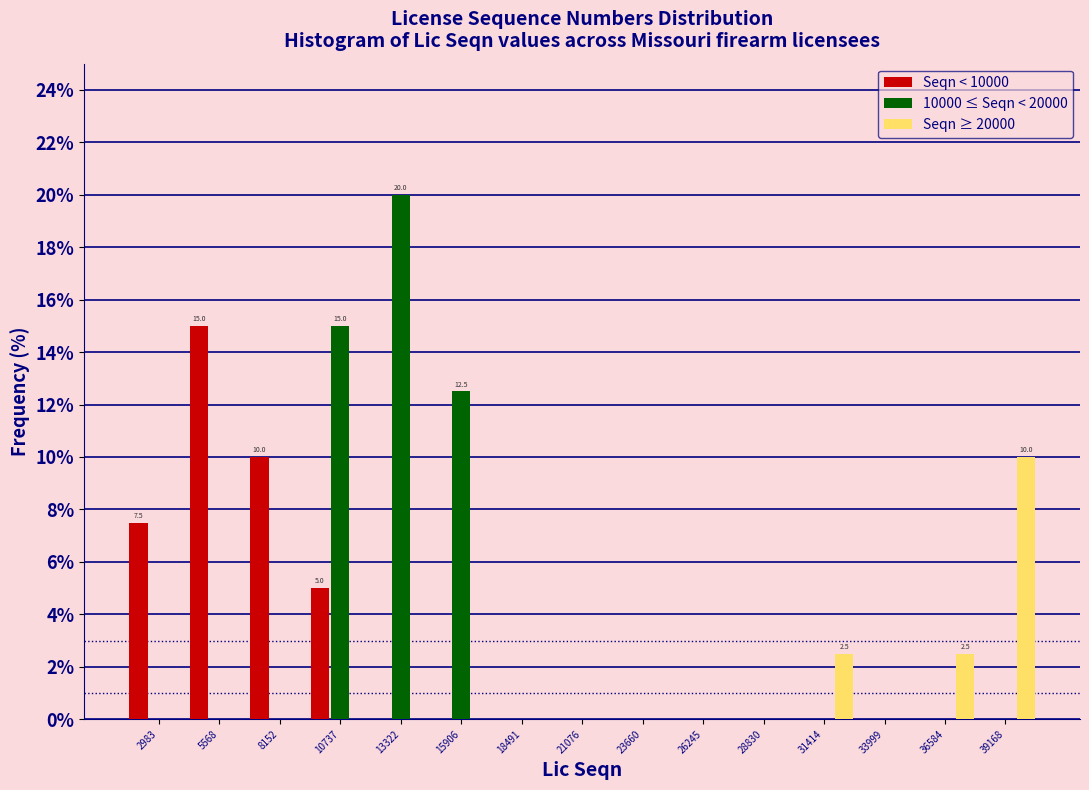

In the 10000 ≤ Seqn < 20000 series, which range on the x-axis has the tallest bar?

12000 to 14500